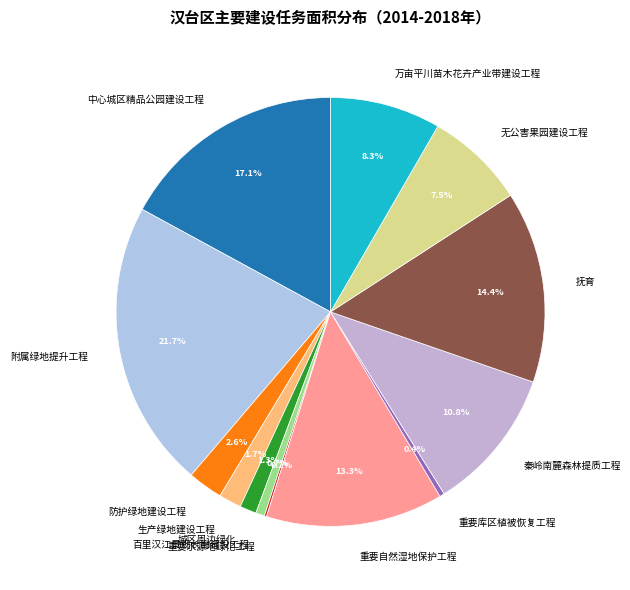

Which slice is the largest?

附属绿地提升工程